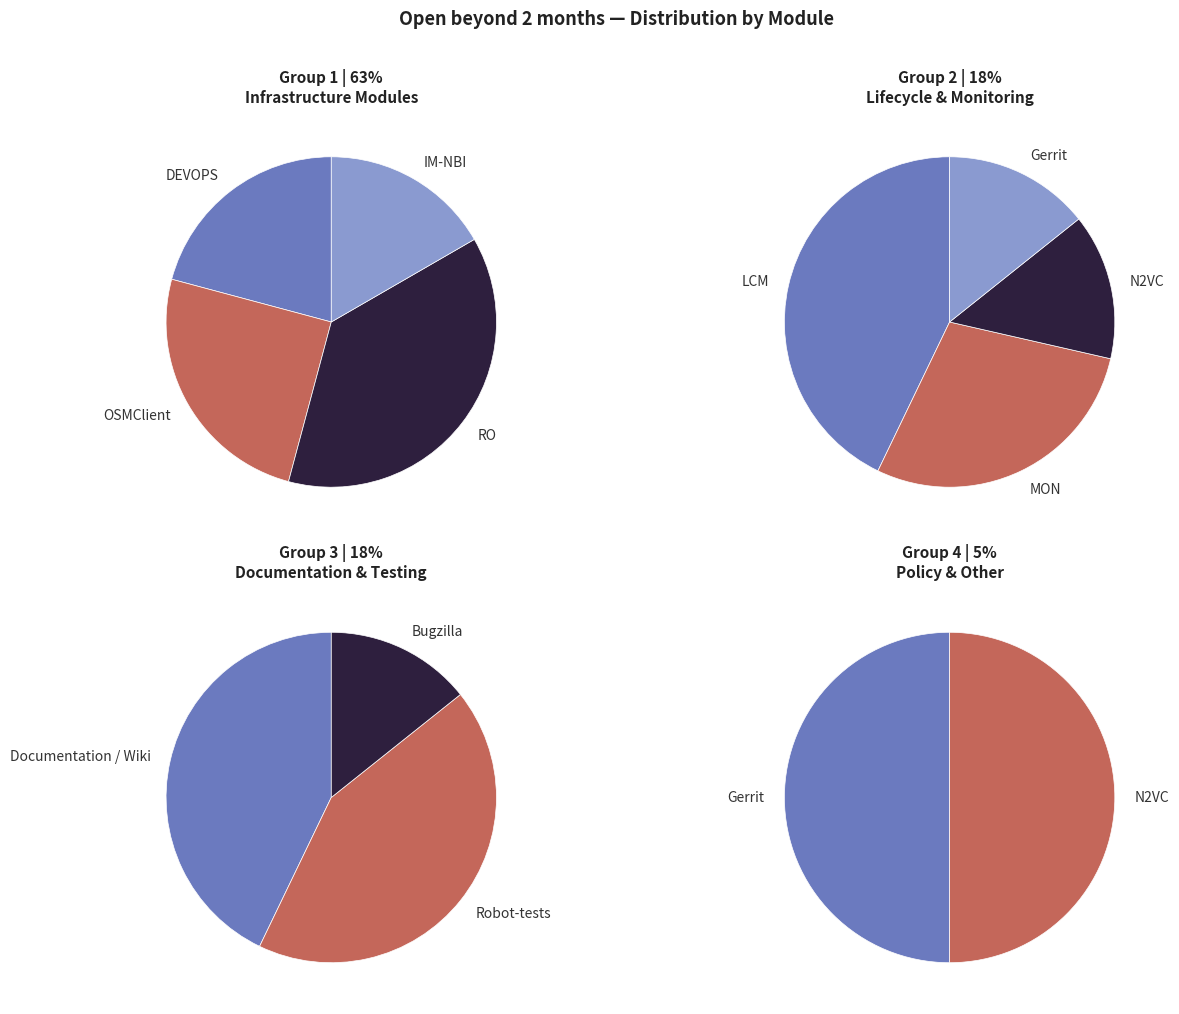

Is it true that Documentation / Wiki is 20% of the pie?

False